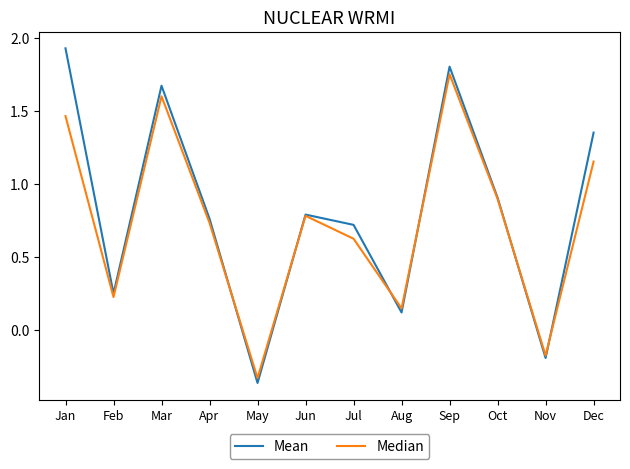

How many values in Median are above zero?

10